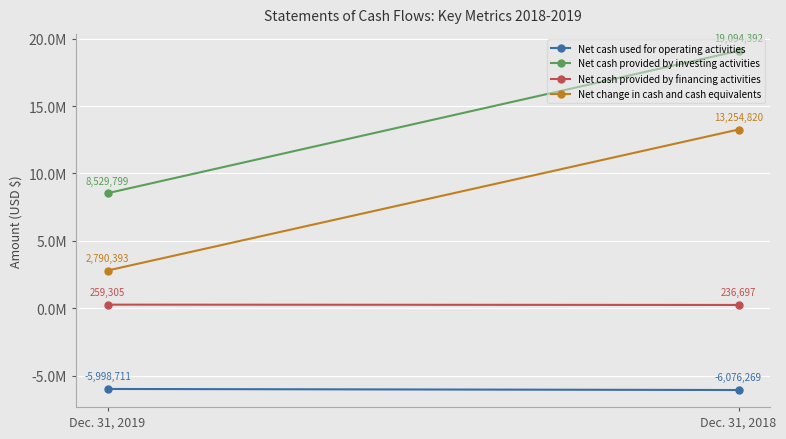

List the labels in order of Net cash provided by financing activities value, largest first.

Dec. 31, 2019, Dec. 31, 2018